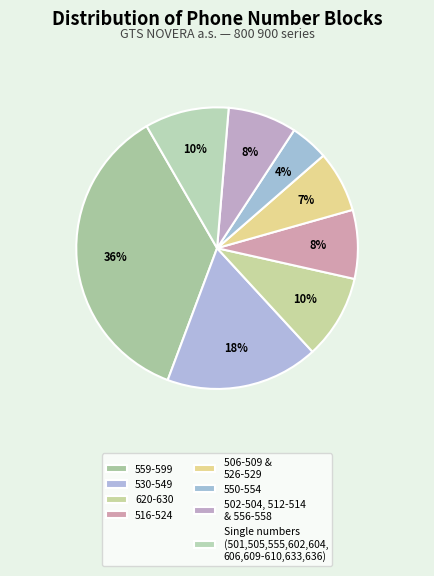

Count the number of slices in the pie.

8